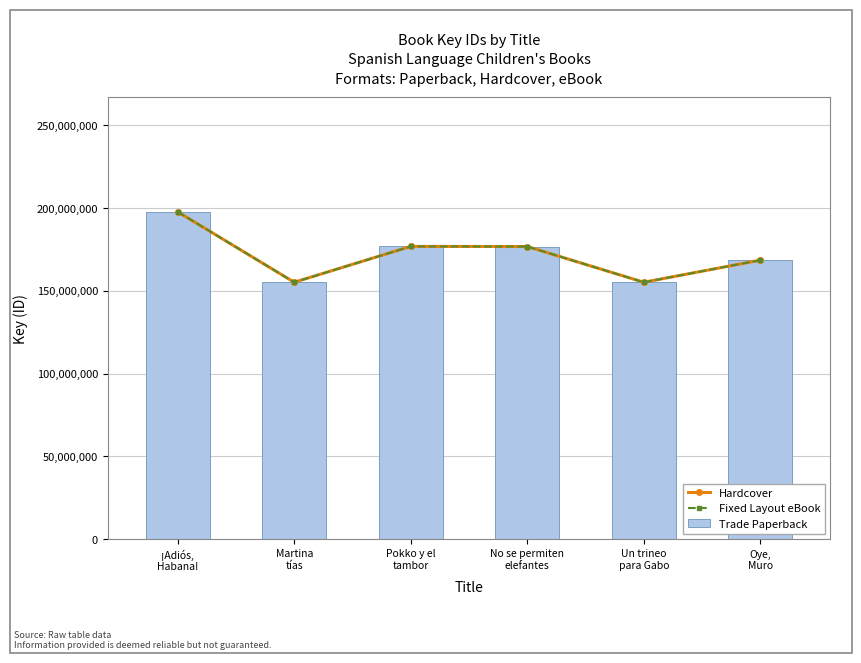

Read the Fixed Layout eBook value at Un trineo
para Gabo.

155207079